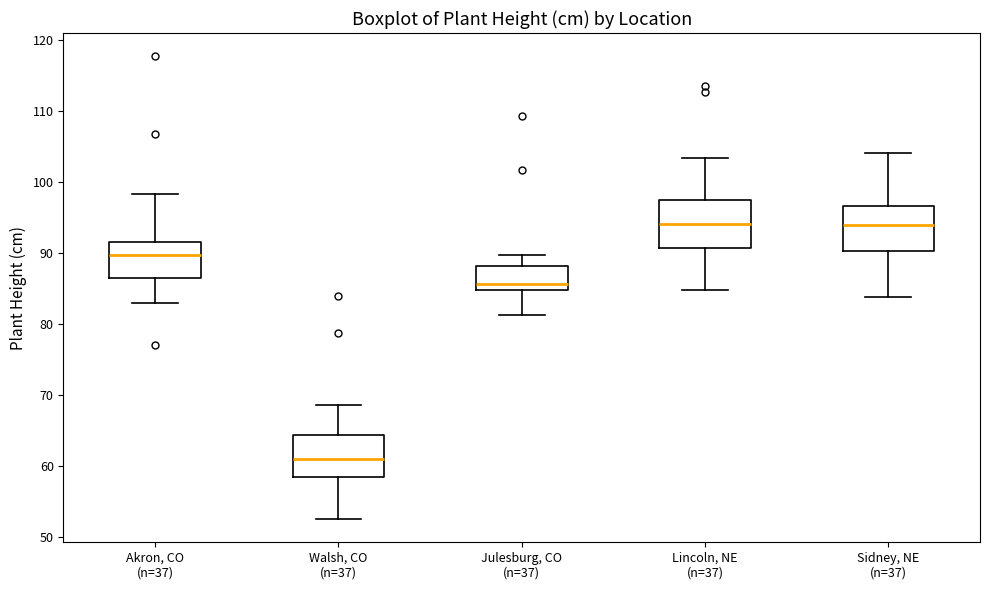

Reading left to right, read every box against the y-axis: the position of its median line, the range the box covers, and the ends of its whiskers. The values are not printed on the chart, so give them approximately, as read against the axis.

Akron, CO (n=37): median 90, box 86 to 91, whiskers 83 to 98
Walsh, CO (n=37): median 61, box 58 to 64, whiskers 52 to 69
Julesburg, CO (n=37): median 86, box 85 to 88, whiskers 81 to 90
Lincoln, NE (n=37): median 94, box 91 to 97, whiskers 85 to 103
Sidney, NE (n=37): median 94, box 90 to 97, whiskers 84 to 104